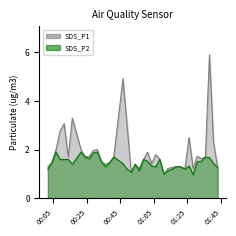

In SDS_P1, how many points are higher than both neighbors (excluding endpoints)?

10